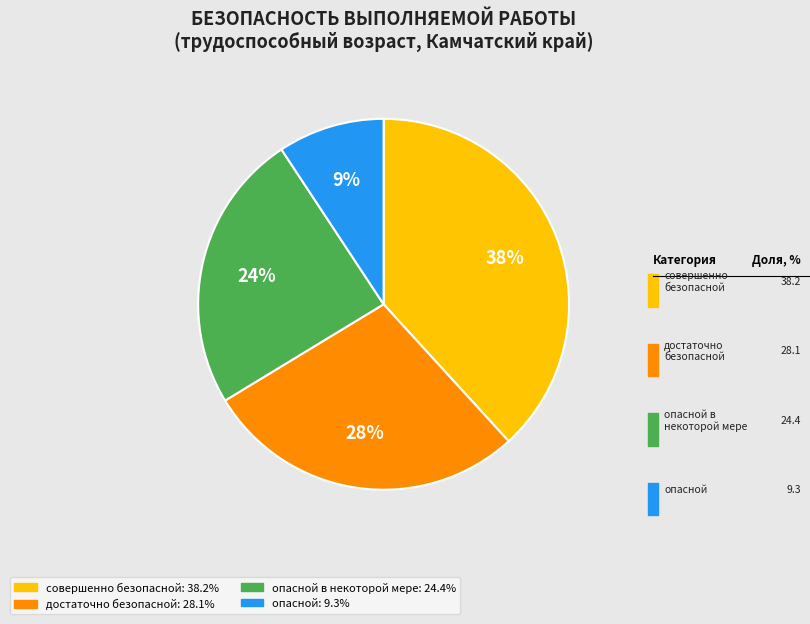

Is there any slice that represents more than half of the pie?

No